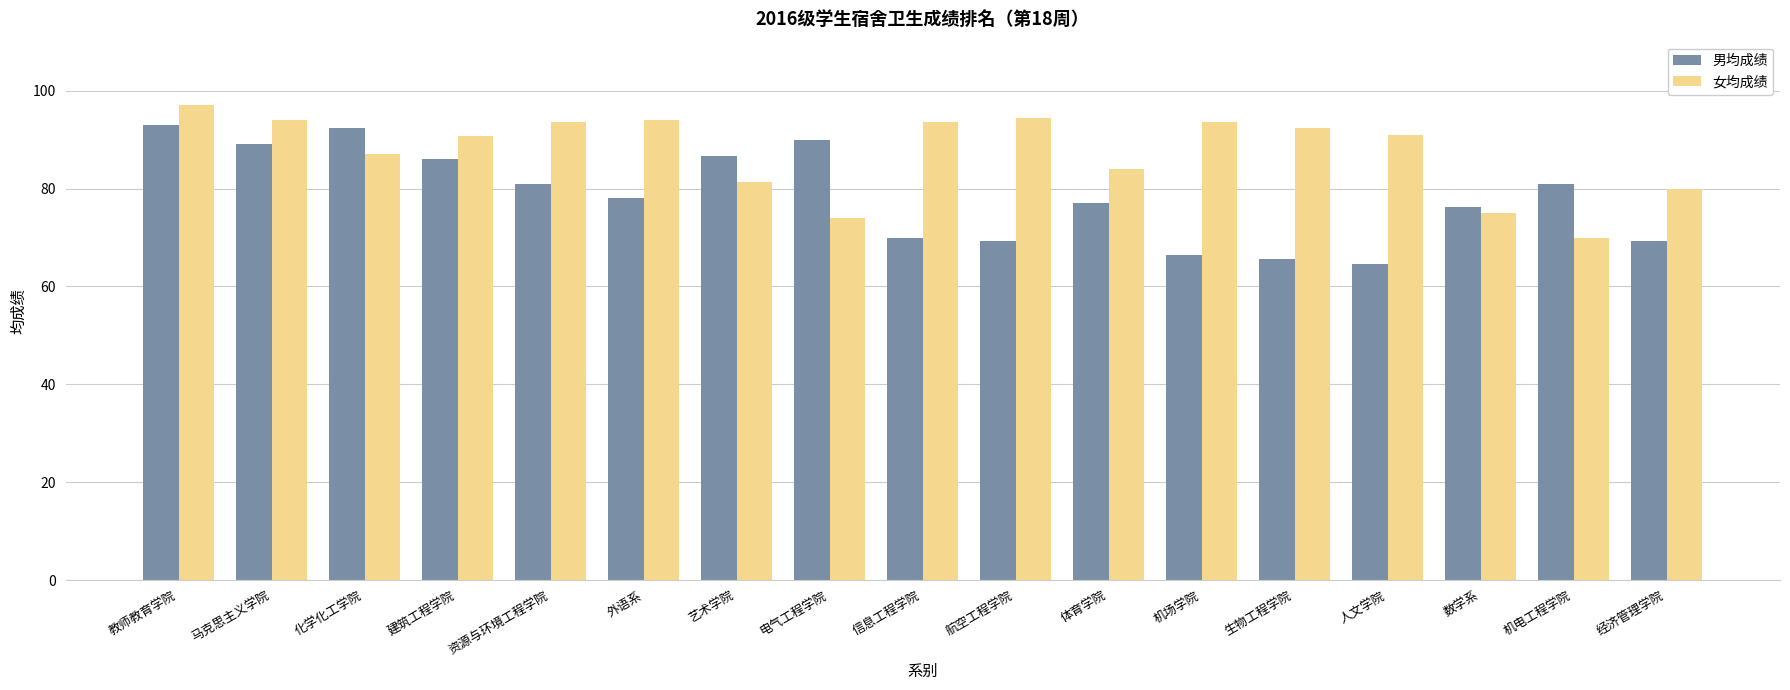

Is it true that 男均成绩 equals 32.5 at 机电工程学院?

False